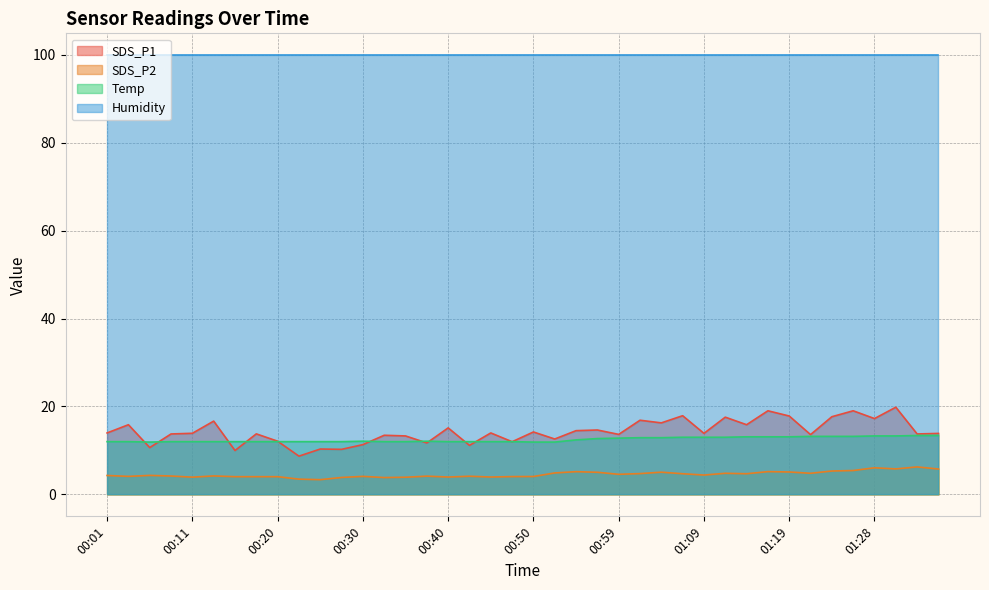

List the labels in order of SDS_P2 value, largest first.

01:33, 01:28, 01:31, 01:36, 01:26, 01:24, 01:16, 00:54, 01:19, 01:04, 00:57, 00:52, 01:11, 01:21, 01:02, 01:07, 01:14, 00:59, 01:09, 00:06, 00:01, 00:13, 00:08, 00:37, 00:42, 00:03, 00:30, 00:50, 00:47, 00:15, 00:18, 00:20, 00:40, 00:45, 00:11, 00:35, 00:28, 00:32, 00:23, 00:25